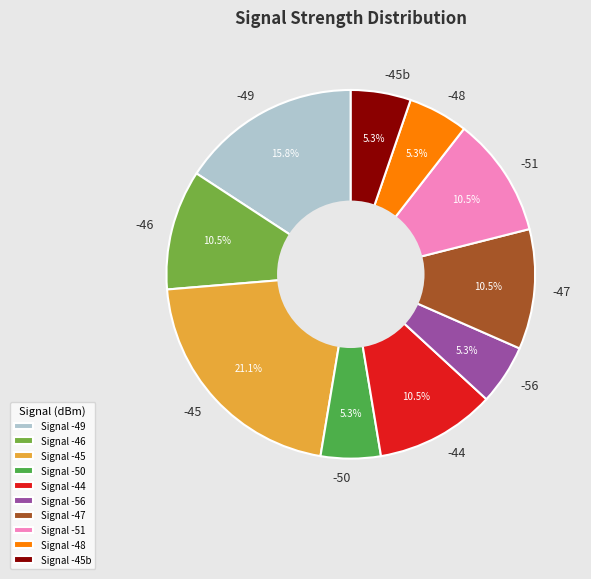

Approximately how many times larger is the value at -51 compared to -45b?

2.0